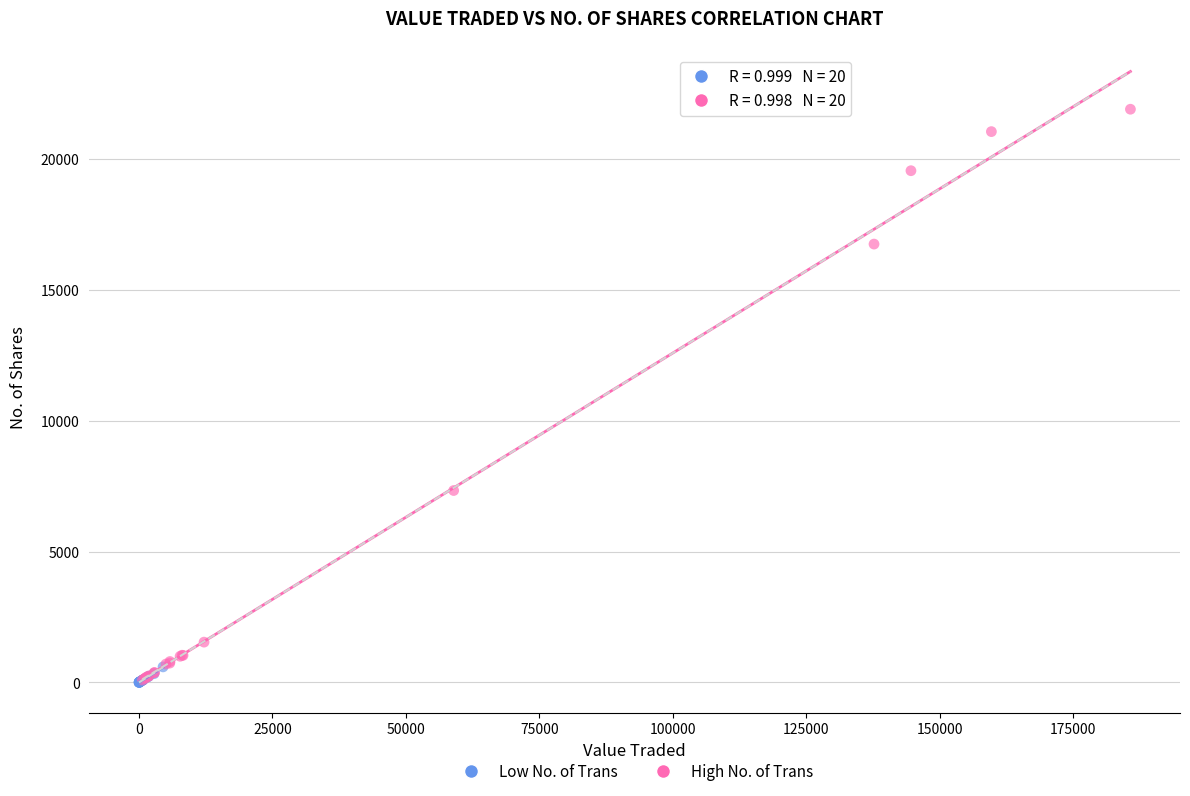

What are all the series names shown in the legend?

Low No. of Trans, High No. of Trans